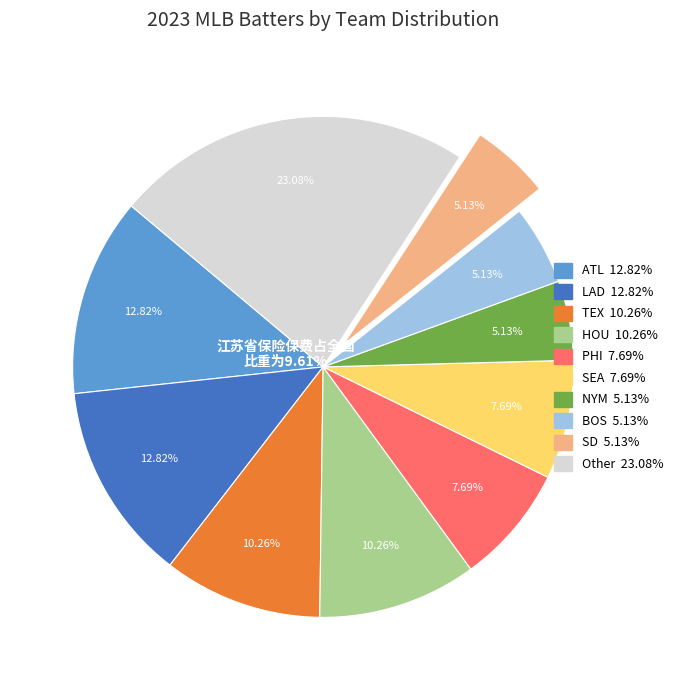

The PHI slice represents 8% of the pie. True or false?

True